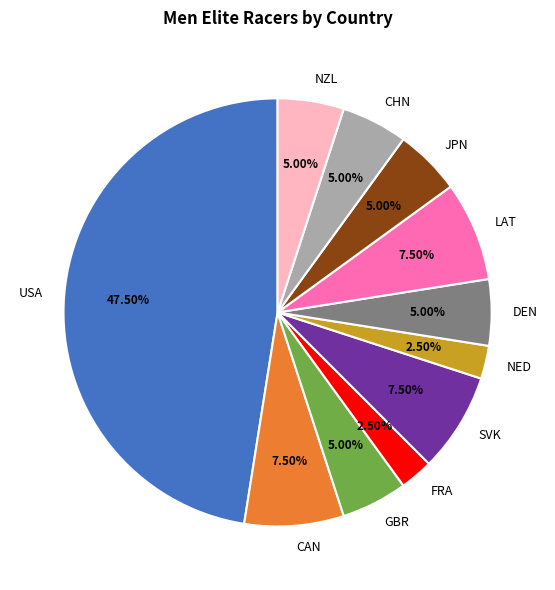

Is it true that LAT is 1% of the pie?

False